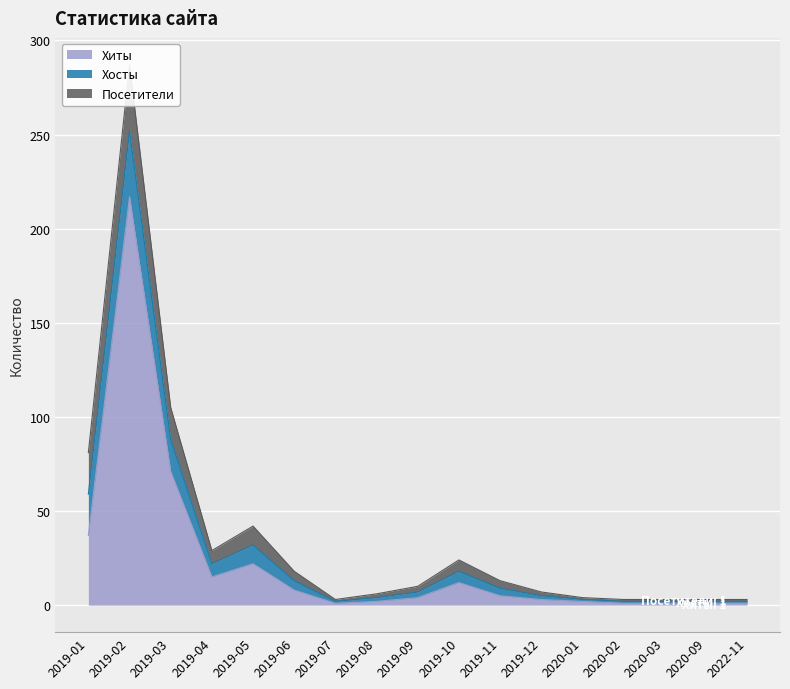

Between 2019-08 and 2019-09, which series saw the biggest shift?

Хиты